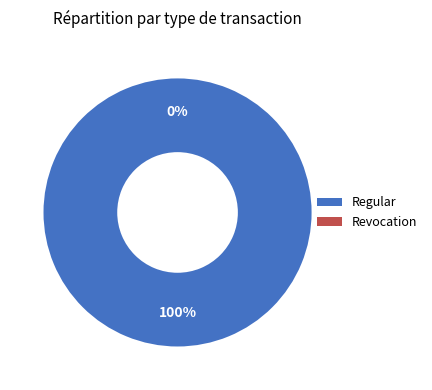

What is the change in value from Regular to Revocation?

-174